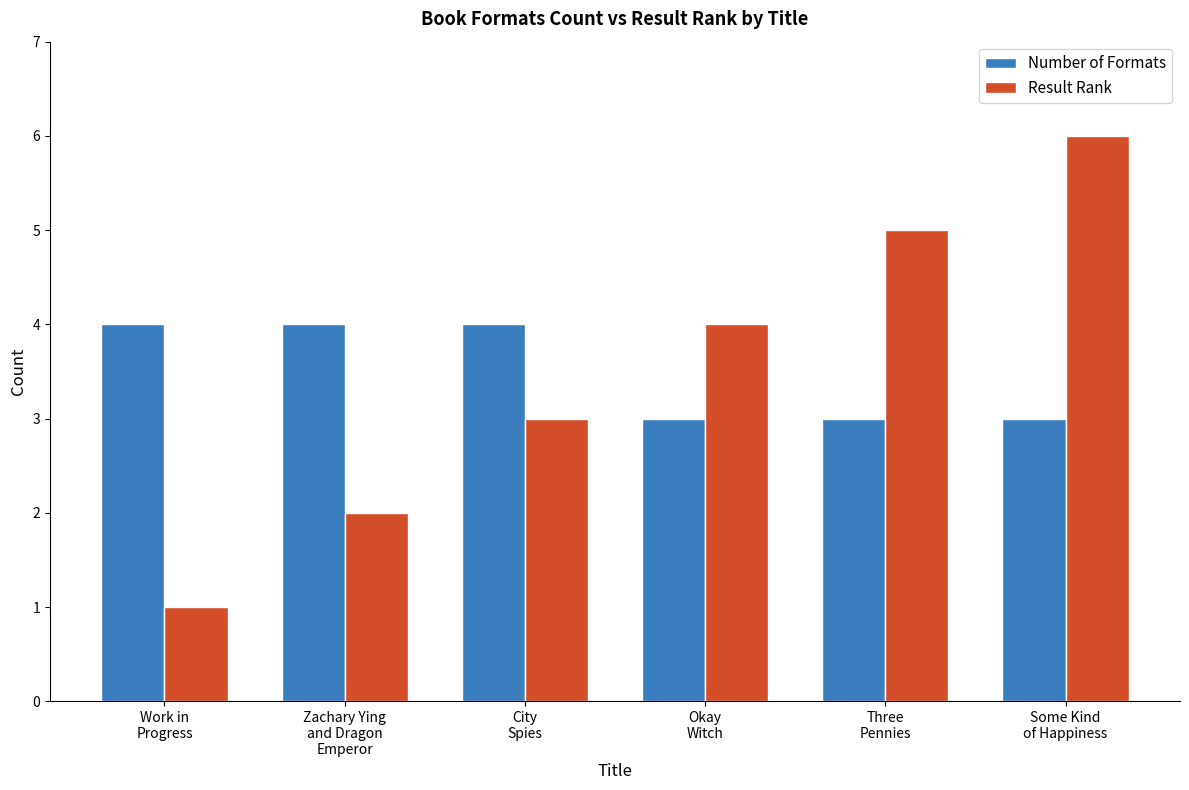

What is the highest value of the Number of Formats series?

4